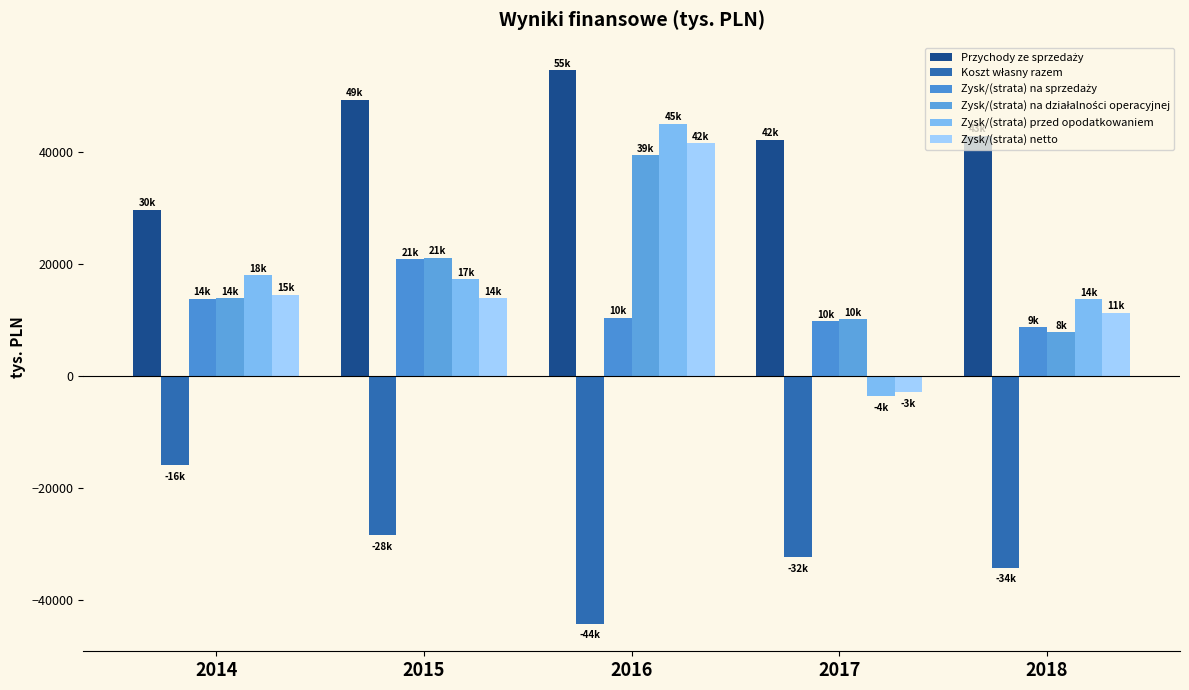

How many bars are there in total?

30